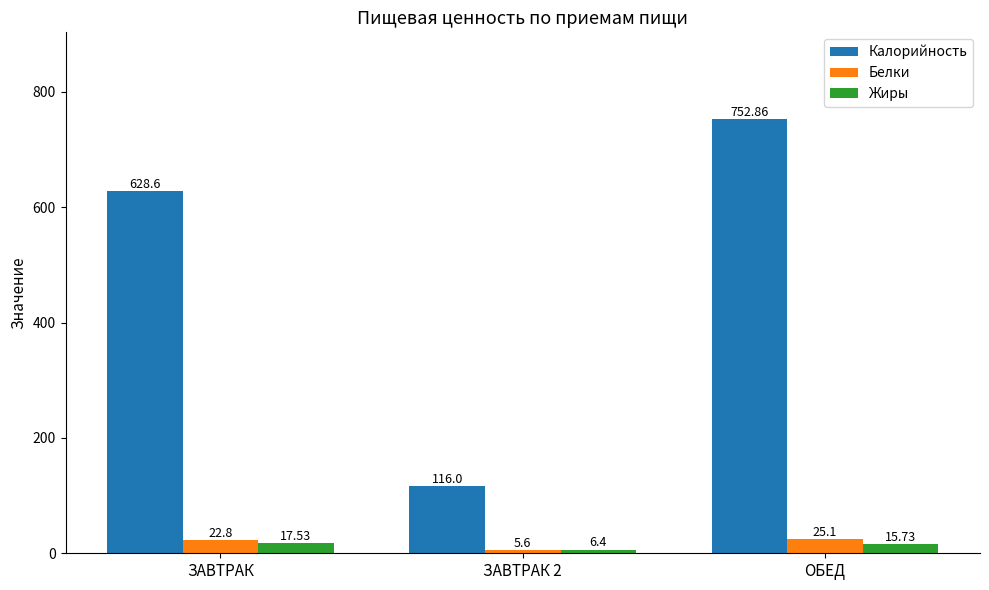

Rank the series by their maximum value, from lowest to highest.

Жиры, Белки, Калорийность